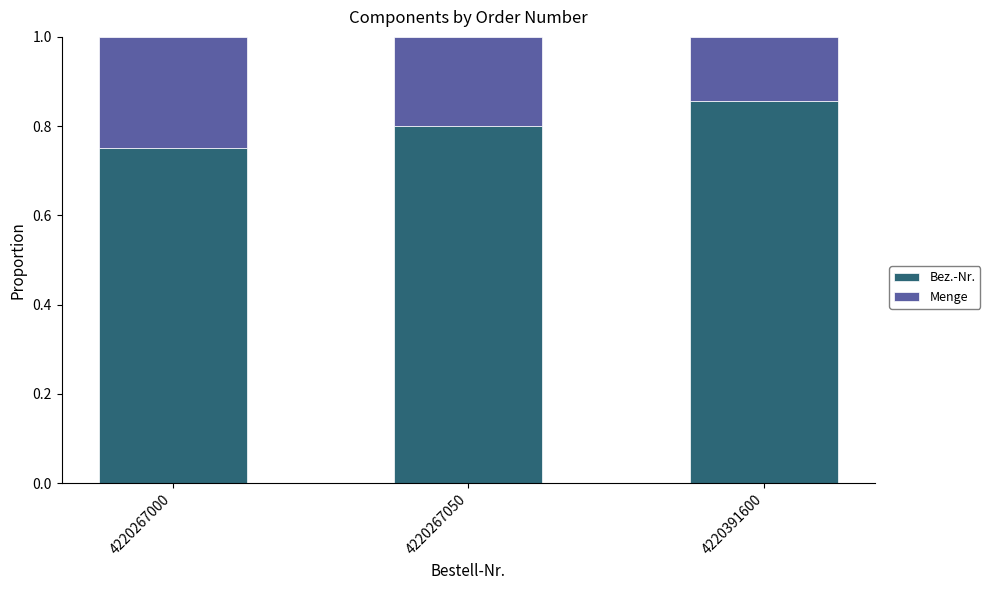

How many Bez.-Nr. values are between 0 and 1?

3